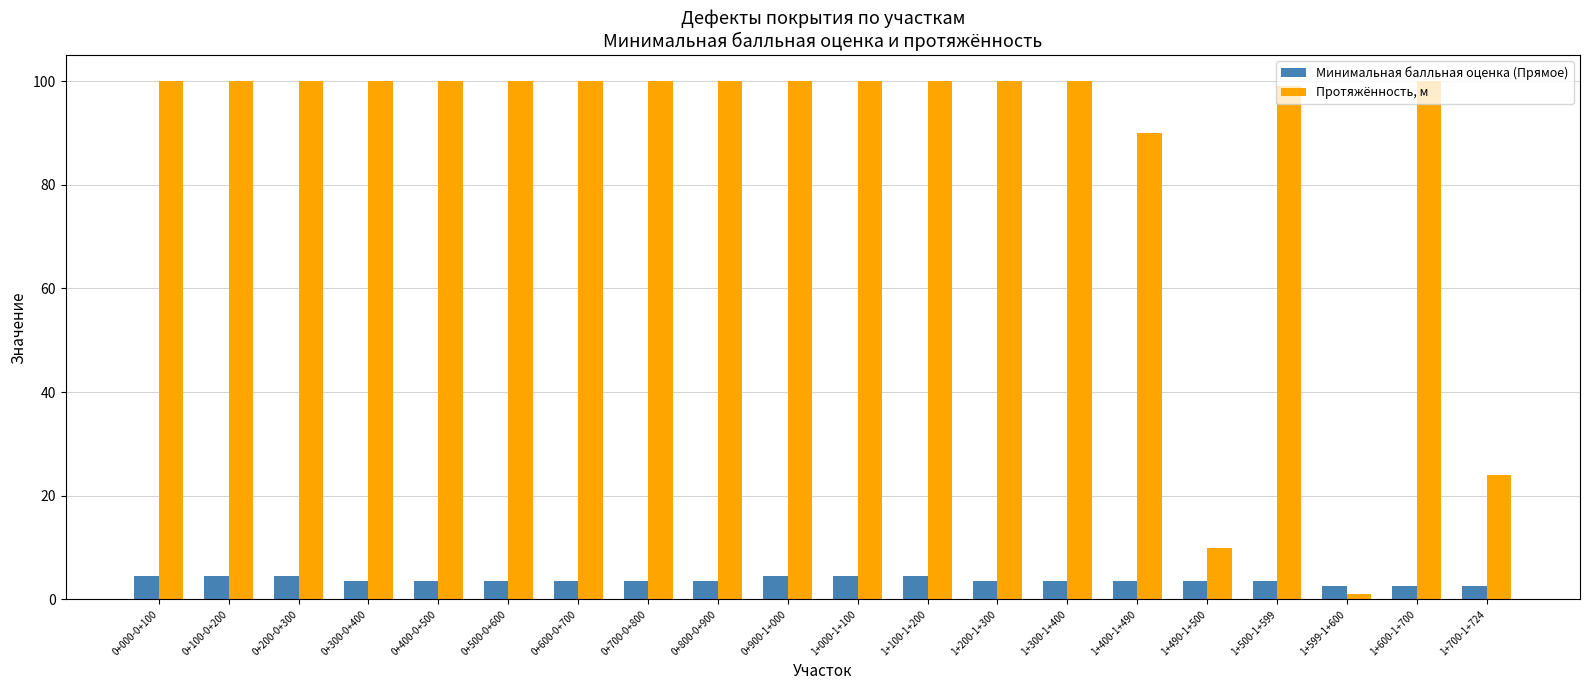

What is the average value of the Минимальная балльная оценка (Прямое) series?

3.7